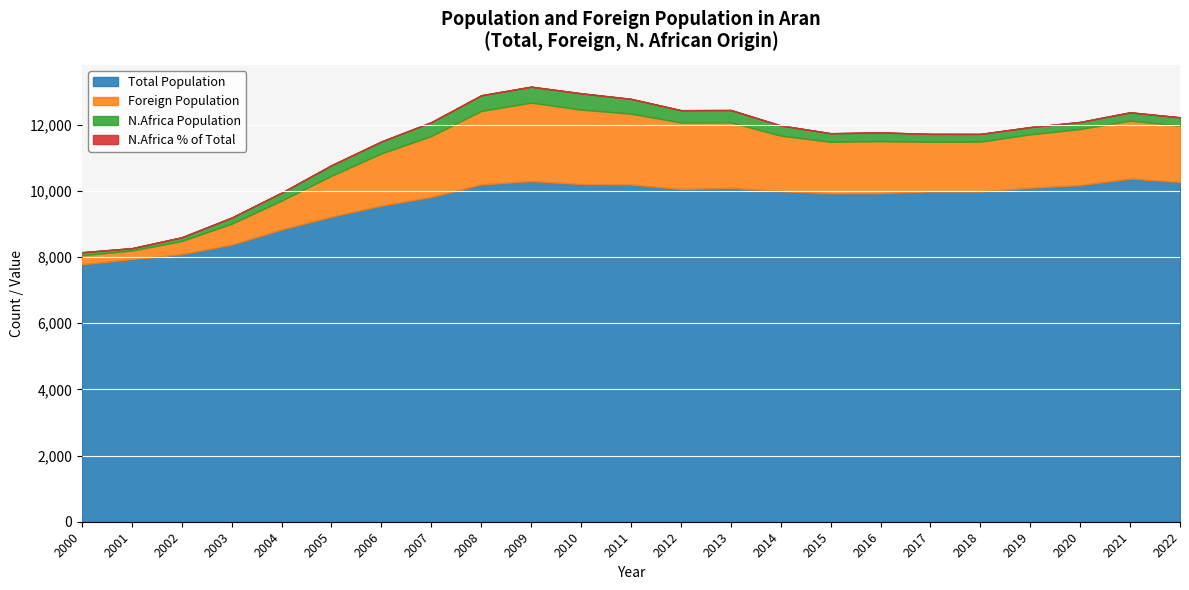

How many lines are shown in the chart?

4